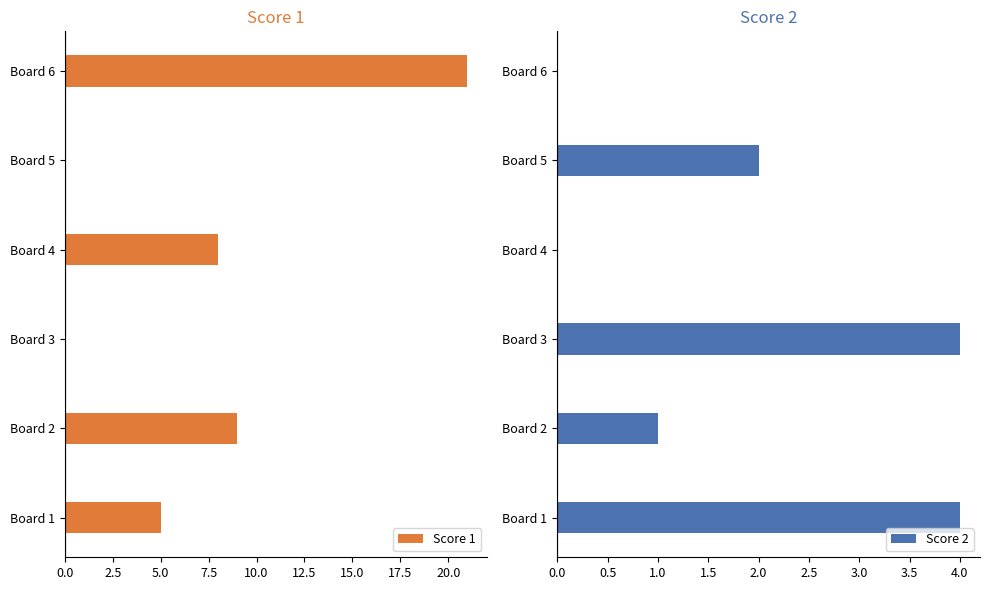

What is the sum of the Score 2 values at Board 1 and Board 6?

4